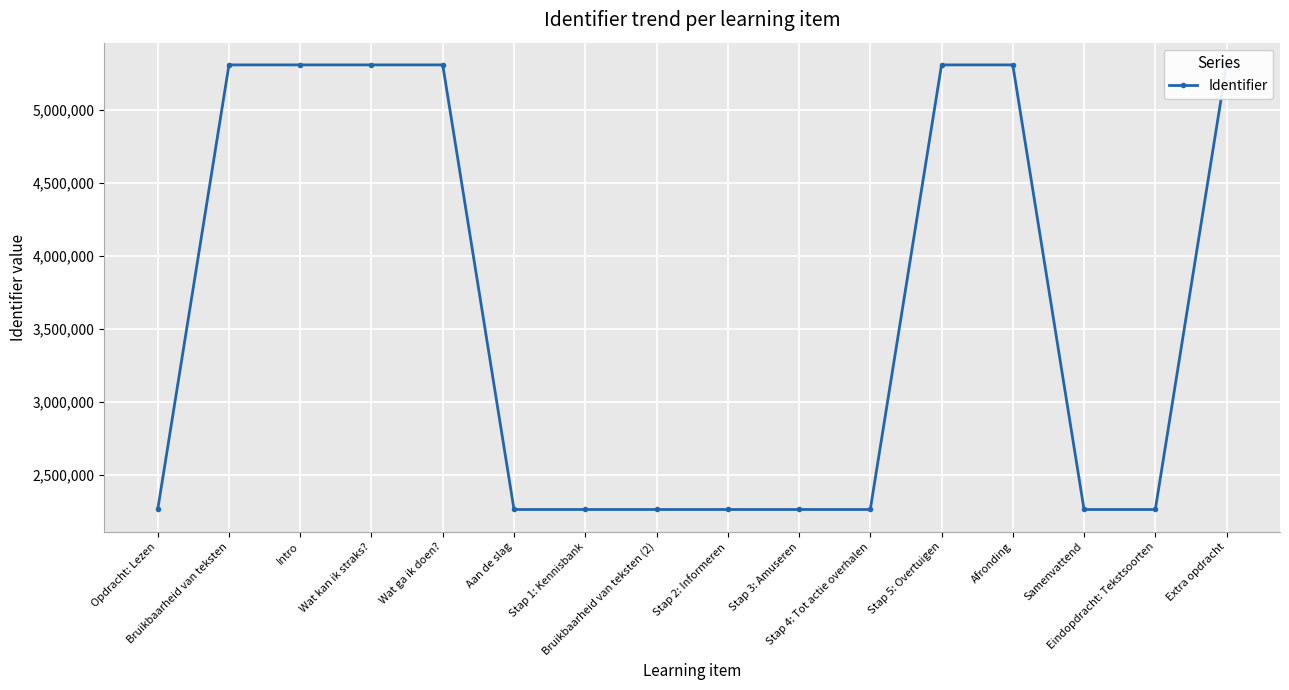

Where is the data nearest to the value 3786290?

Eindopdracht: Tekstsoorten